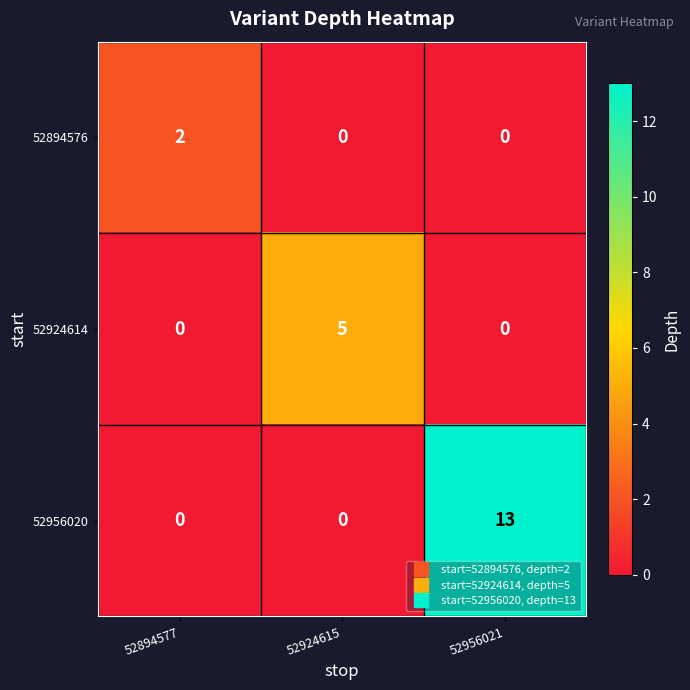

Reading left to right, extract all data points from this chart.

52894576: 2	0	0
52924614: 0	5	0
52956020: 0	0	13